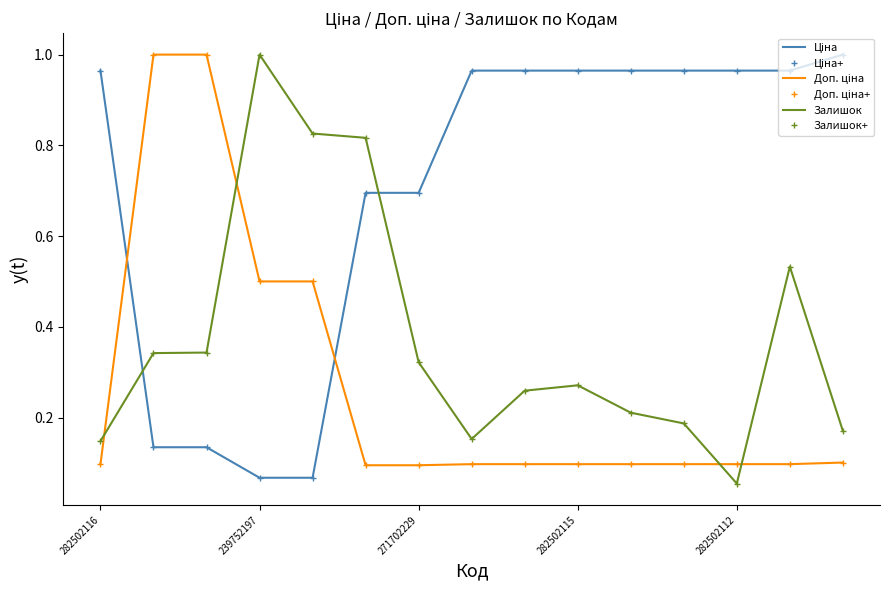

True or false: Залишок+ has more than 2 interior local peaks.

True